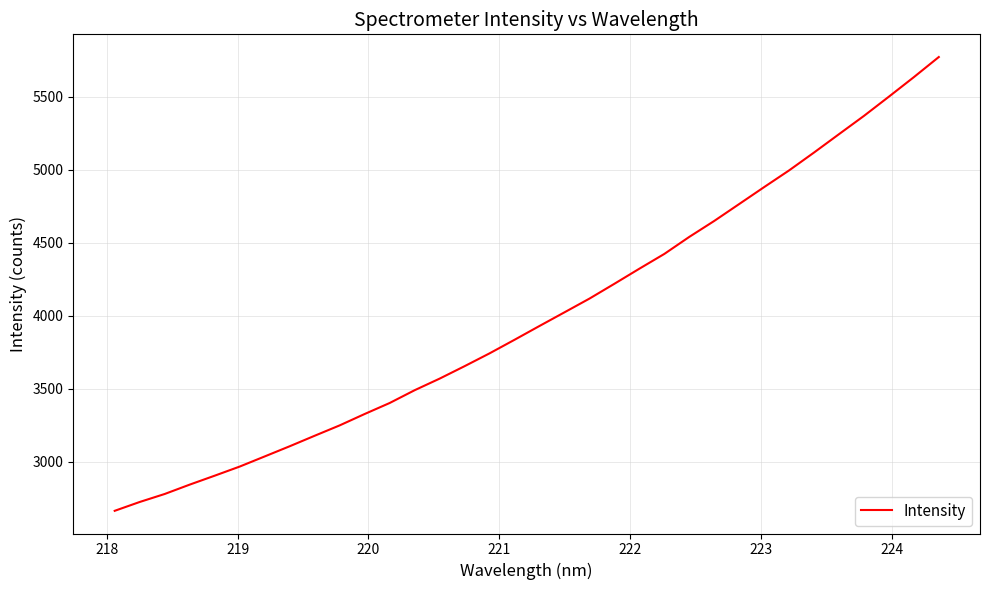

What is the difference between the maximum and minimum values?

3107.6